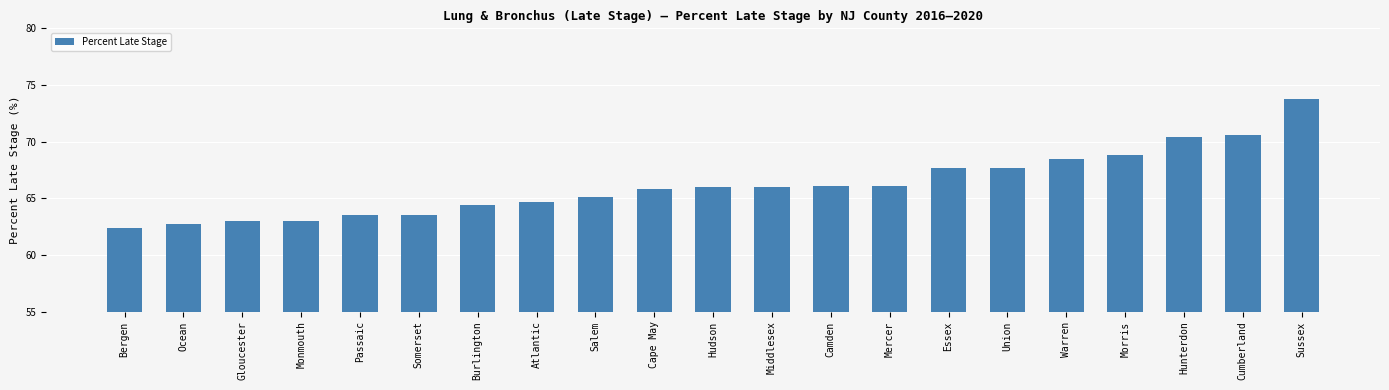

What is the value of the 1st bar from the left?

62.4